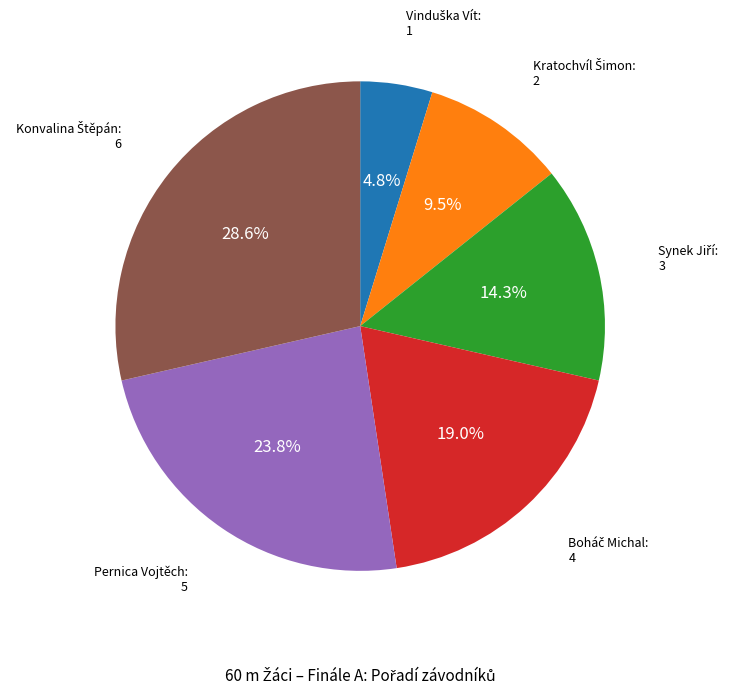

Is there a majority slice in this chart?

No